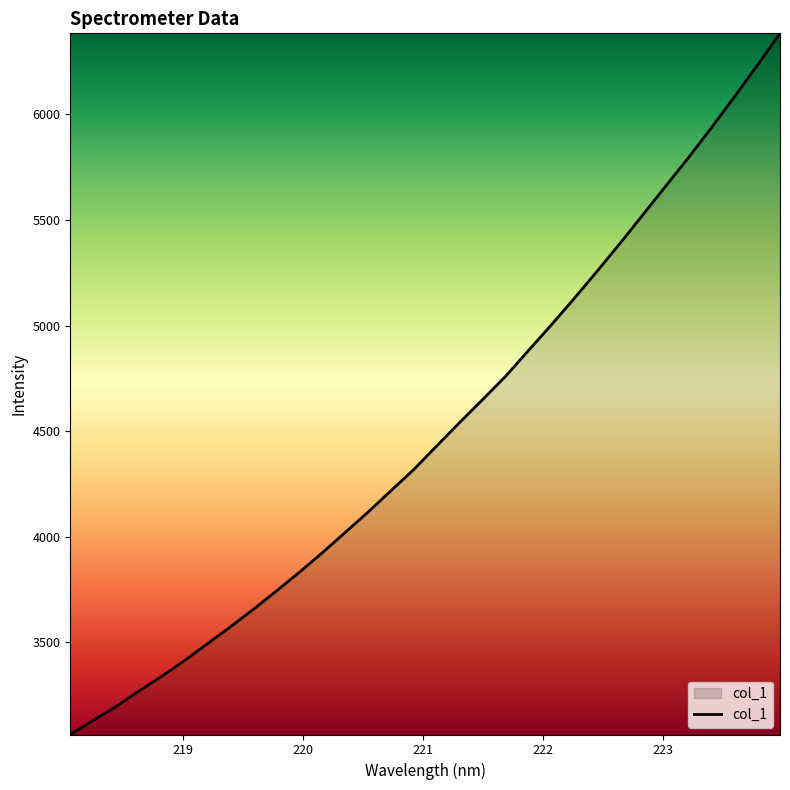

Reading left to right, extract all data points from this chart.

3064.5	3131.0	3197.2	3270.5	3340.5	3415.5	3495.4	3575.0	3657.7	3744.1	3832.5	3924.7	4021.0	4117.6	4218.7	4319.4	4430.9	4541.5	4649.5	4759.4	4881.5	5002.7	5127.8	5256.5	5388.2	5523.6	5659.5	5794.9	5936.0	6081.3	6230.1	6383.1